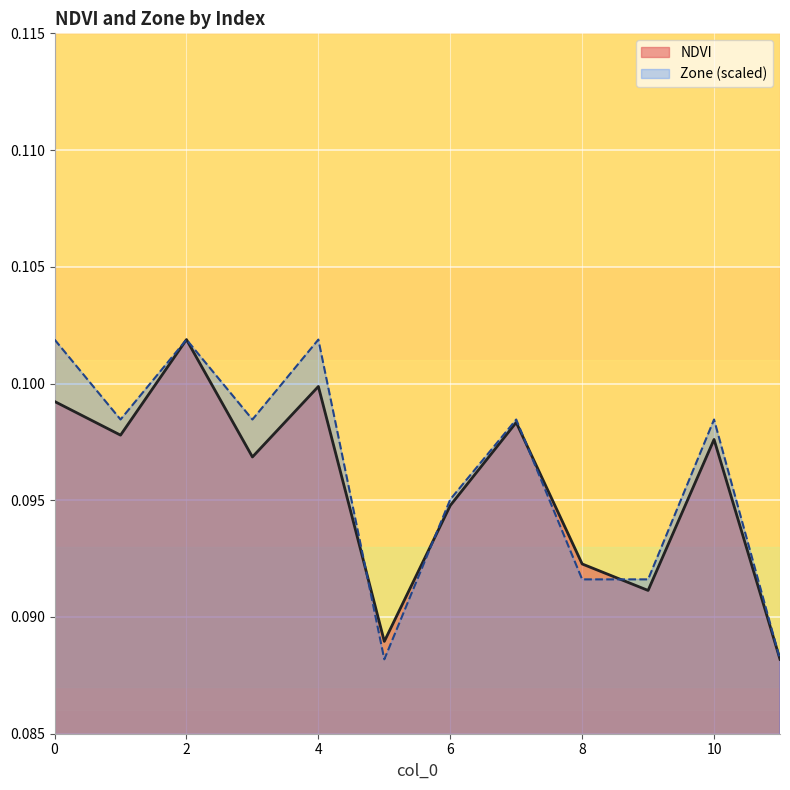

What is the sum of all NDVI values?

1.1